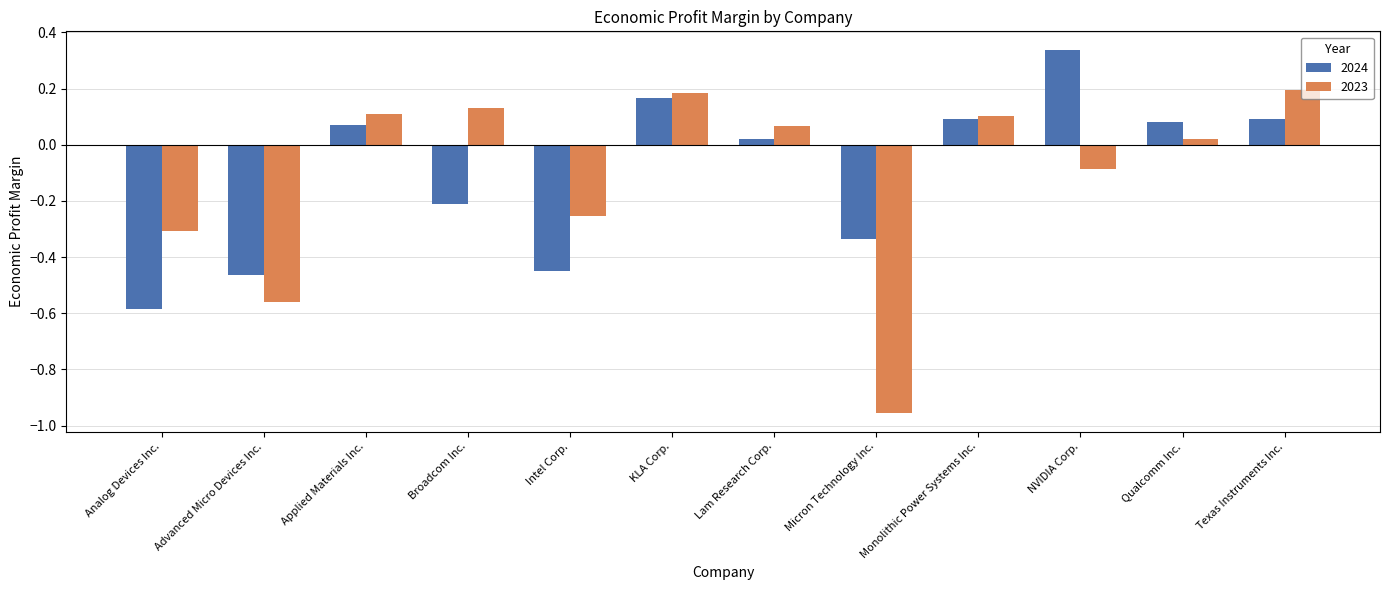

Between Analog Devices Inc. and Intel Corp., which series saw the biggest shift?

2024